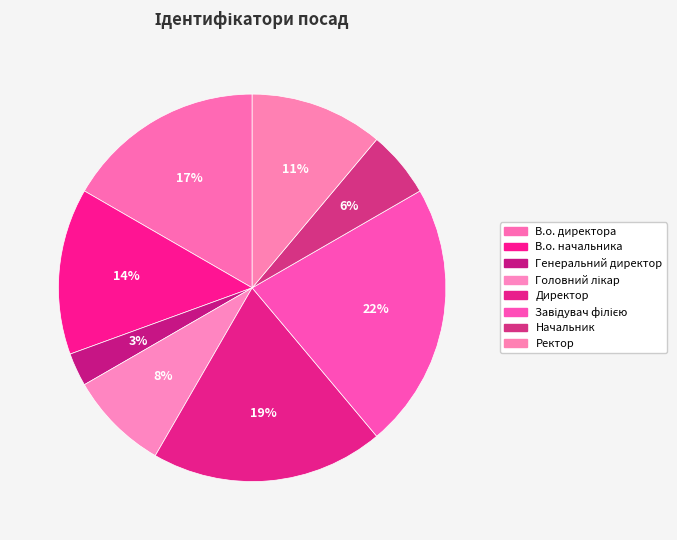

To the nearest percent, what is the difference between the largest and smallest slice percentages?

19%